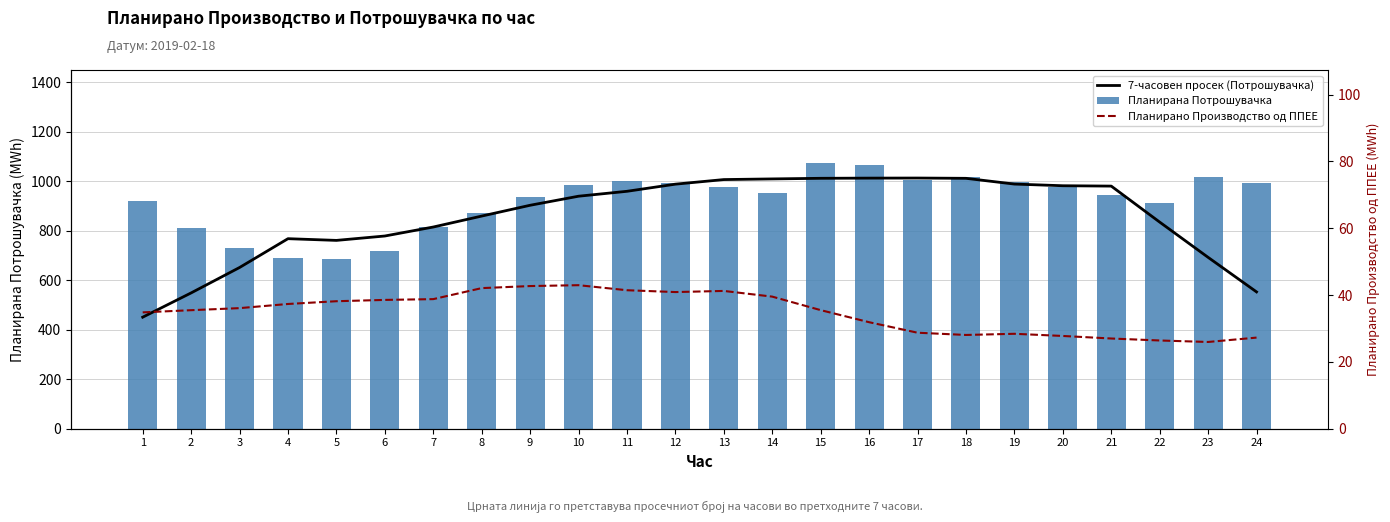

What is the maximum value for 7-часовен просек (Потрошувачка)?

1012.3